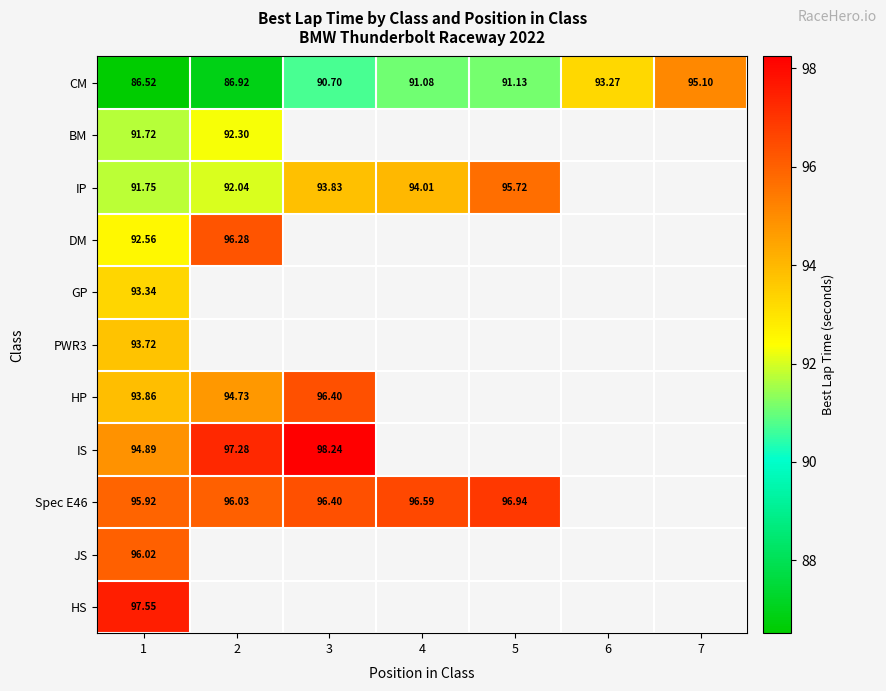

How many categories are shown in the chart?

7